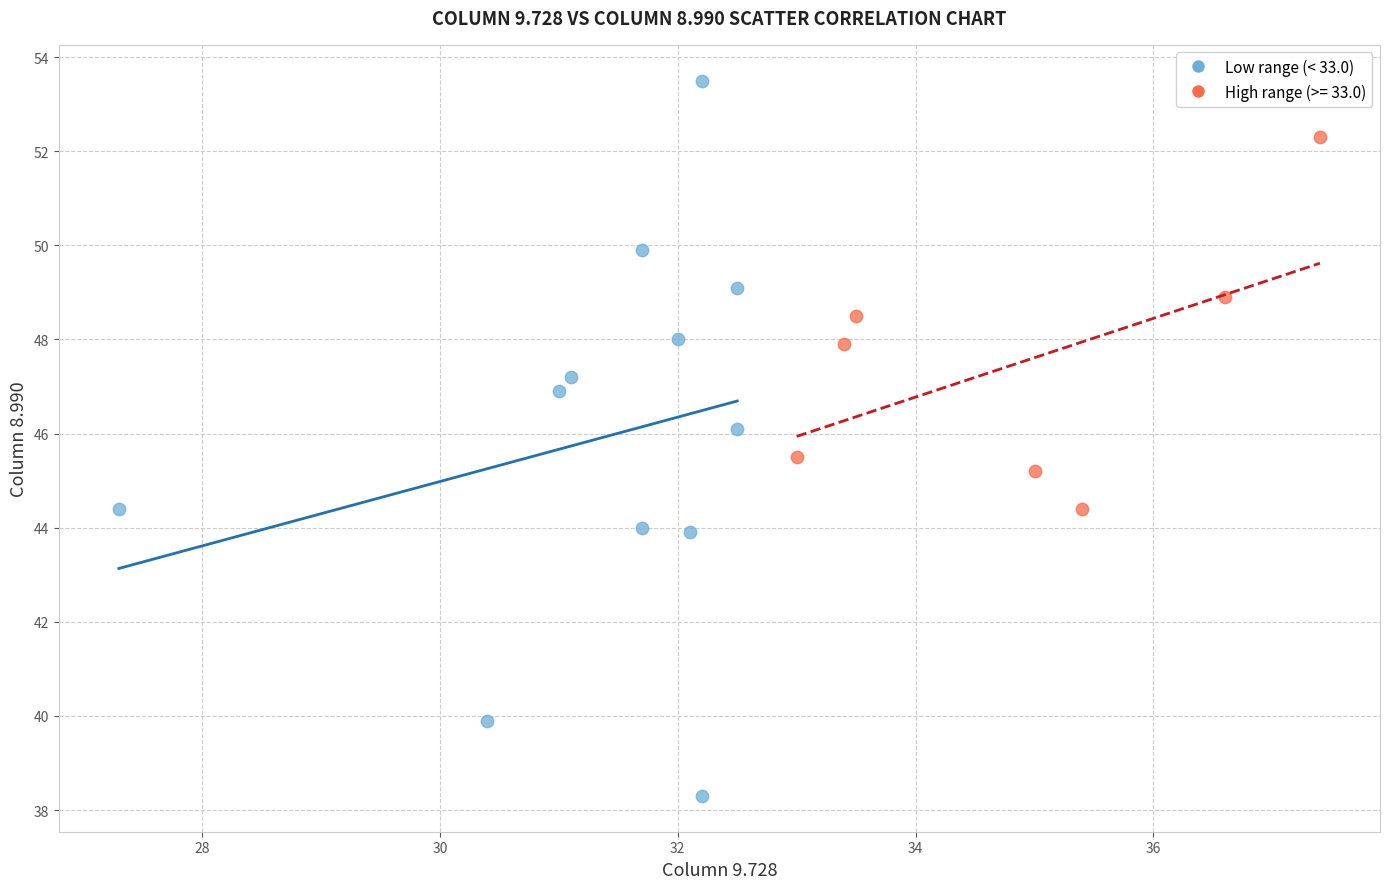

Which series reaches the minimum Y coordinate?

Low range (< 33.0)